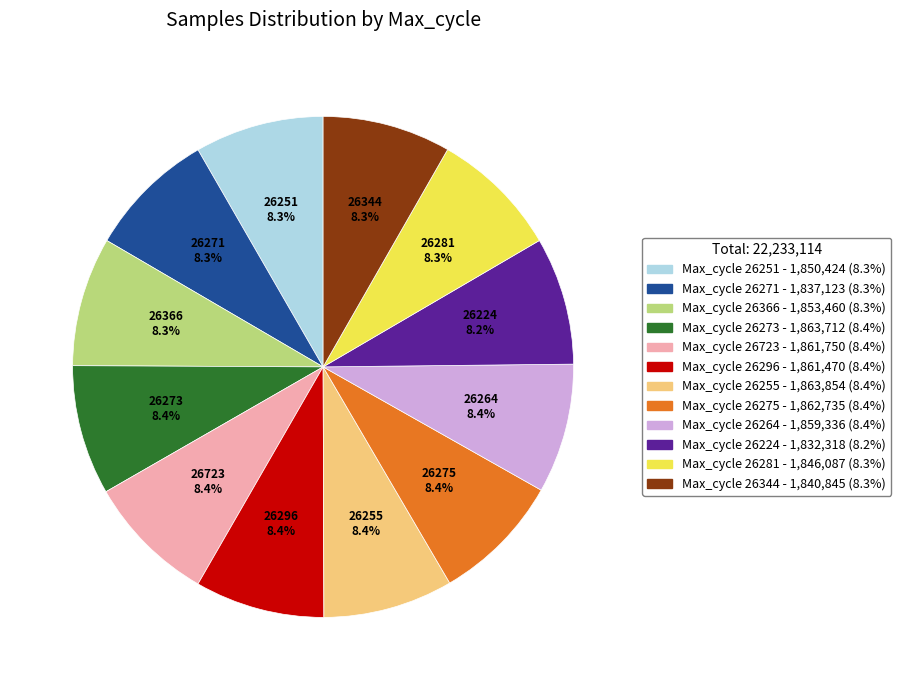

How many slices are in this pie chart?

12